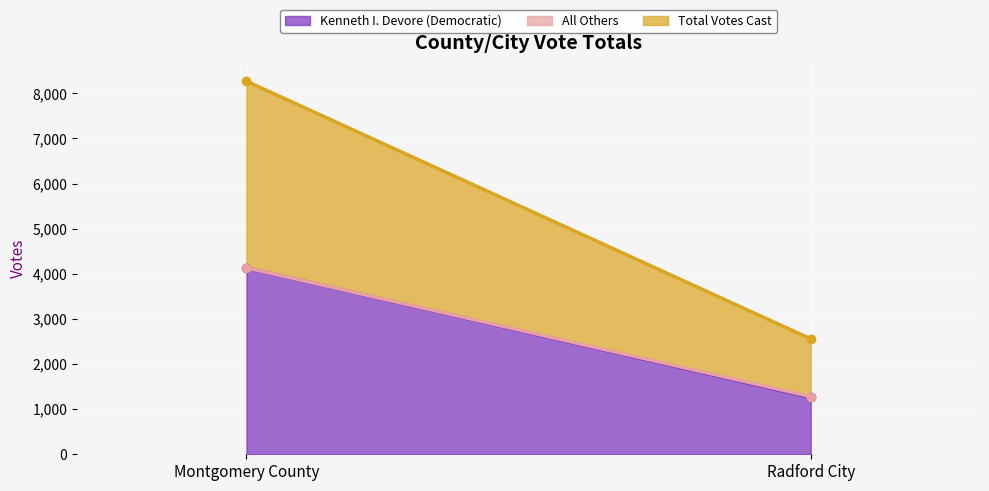

How many lines are shown in the chart?

3